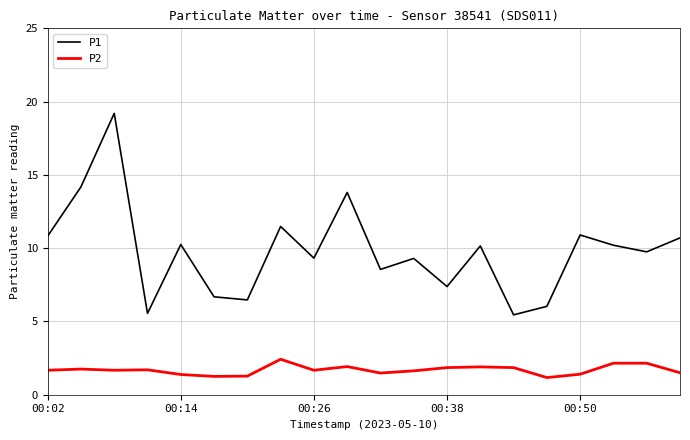

Which series has the widest spread of values?

P1